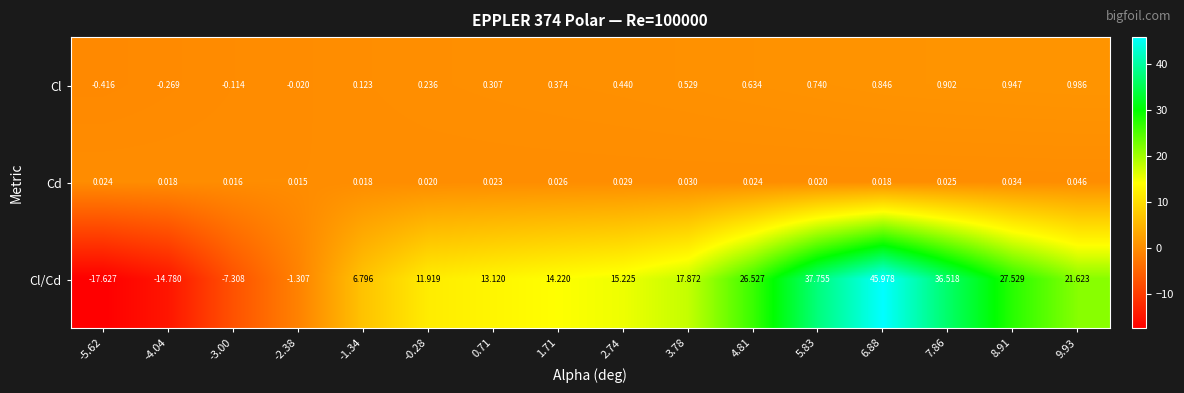

Rank the series at 4.81 from lowest to highest value.

Cd, Cl, Cl/Cd